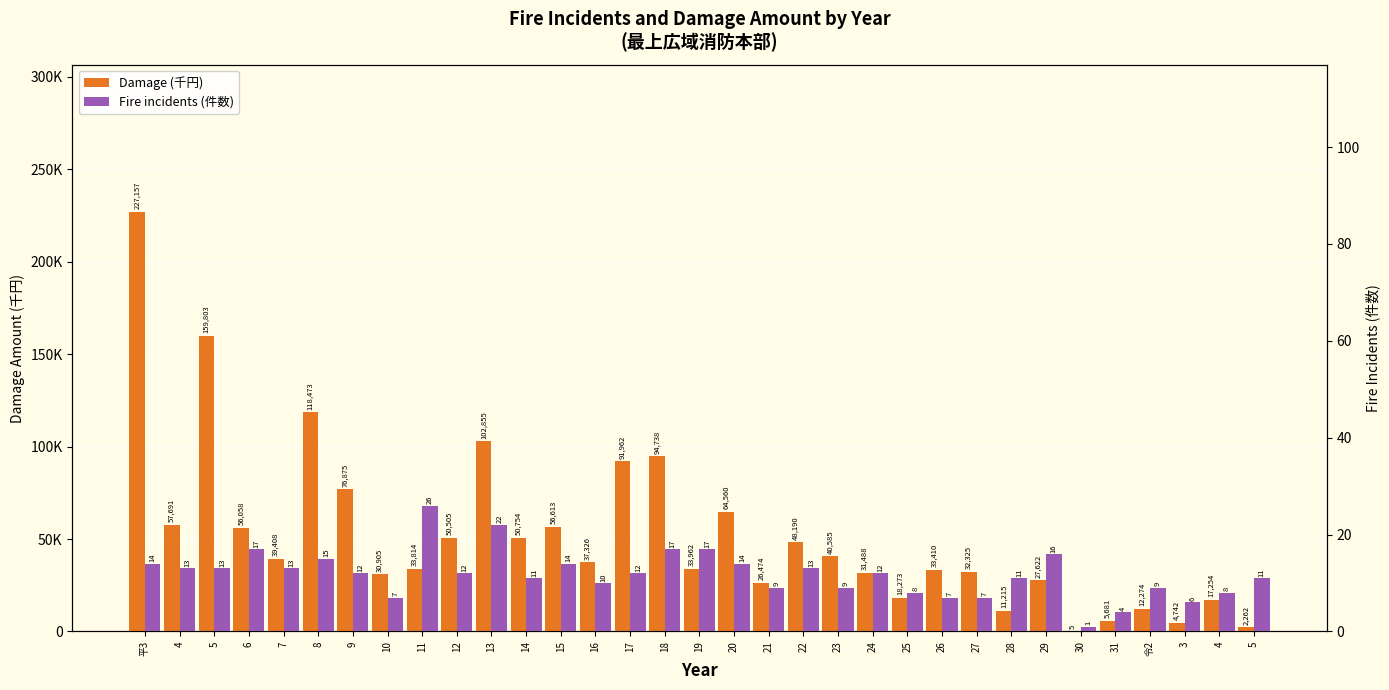

What is the label of the 4th bar from the left?

6